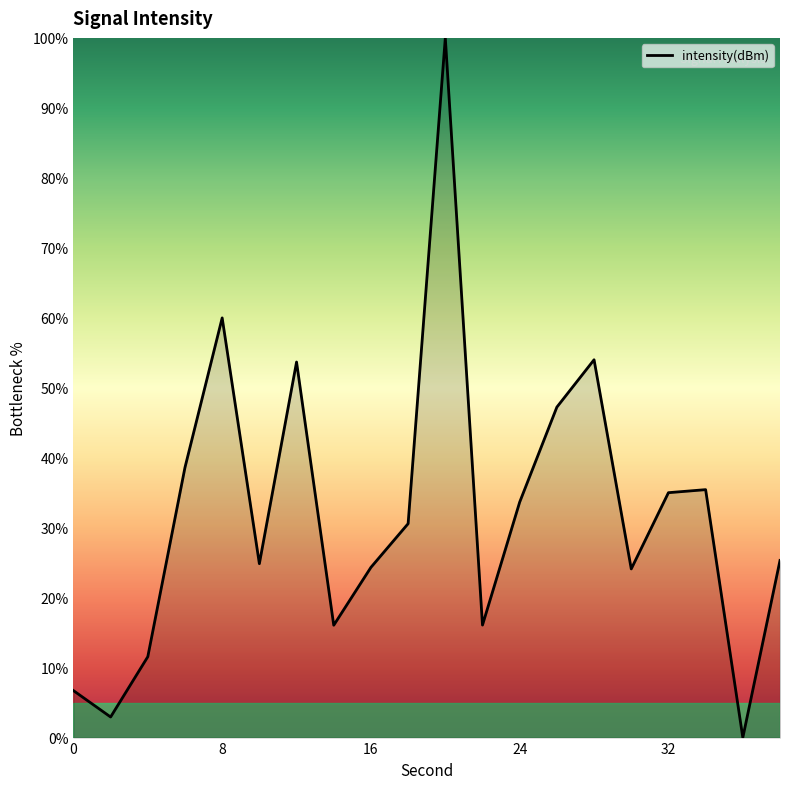

What is the greatest value displayed?

100.0